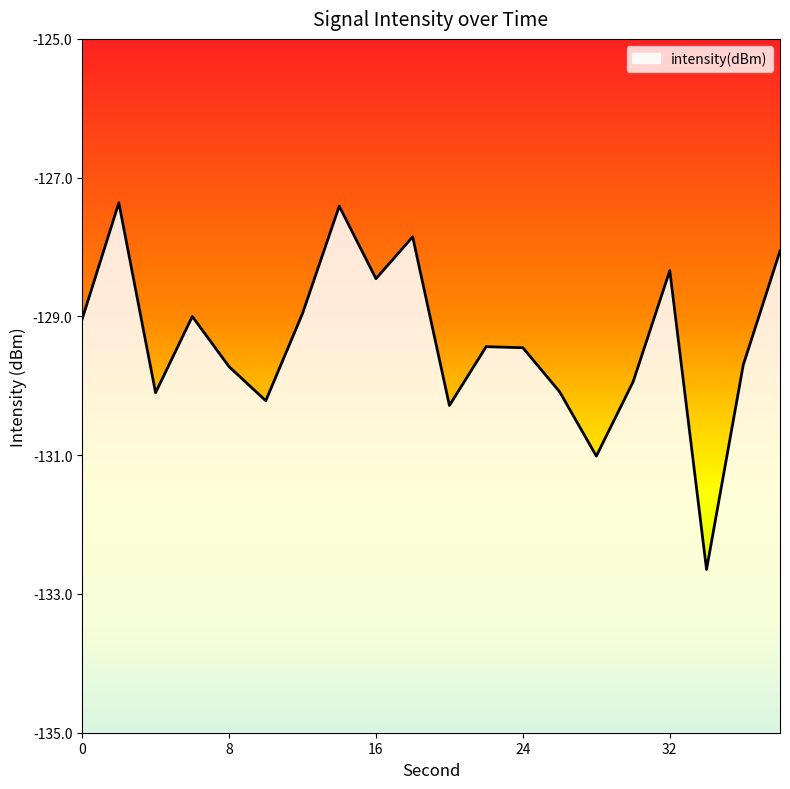

At which label does the data first exceed -129?

2